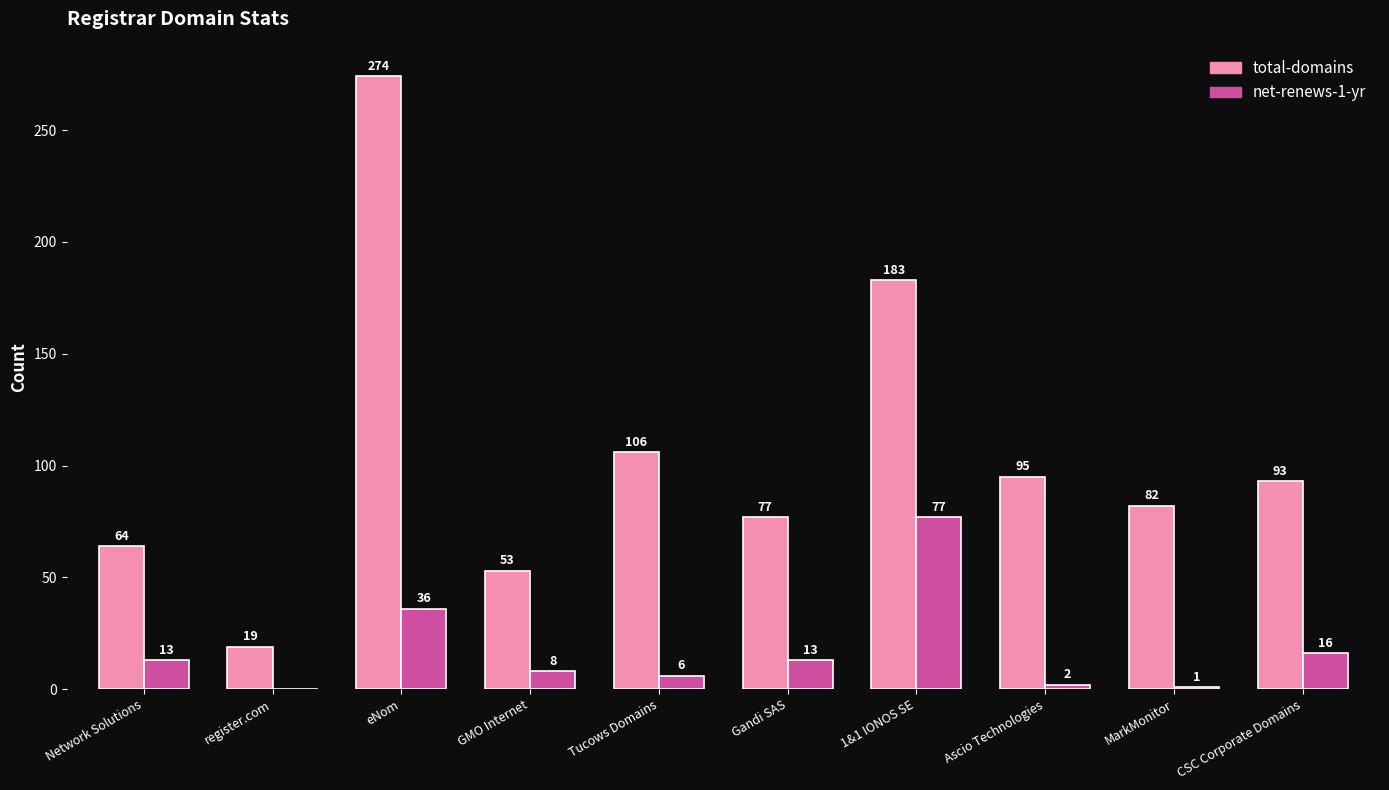

What is the sum of the total-domains values at Network Solutions and CSC Corporate Domains?

157